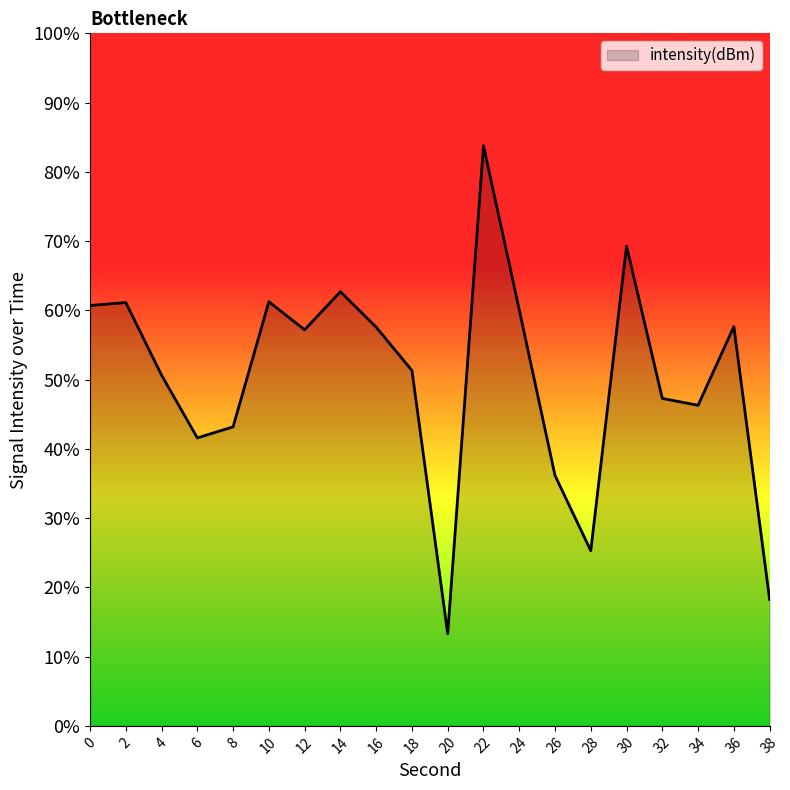

Which category has the highest value across all series?

22